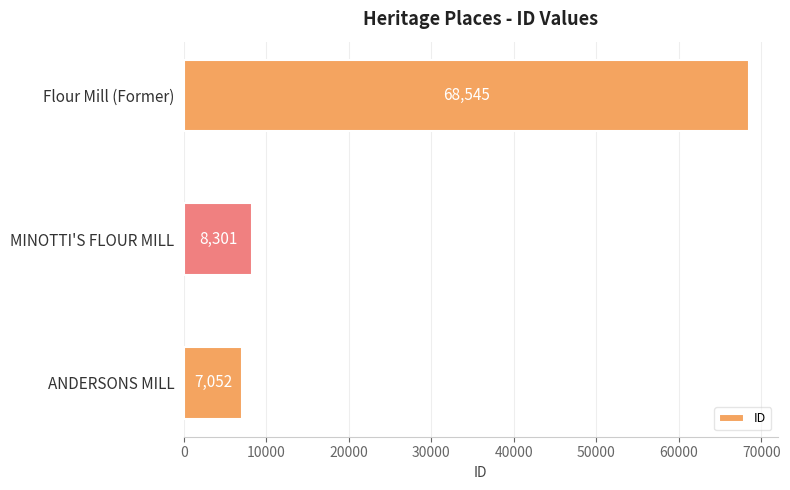

Where is the data nearest to the value 37798?

MINOTTI'S FLOUR MILL